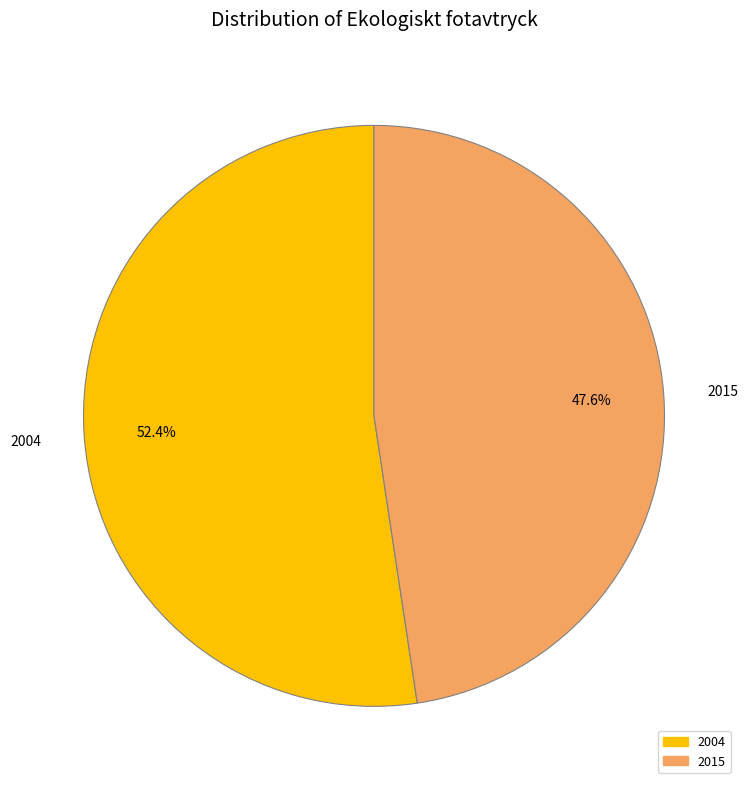

Between 2015 and 2004, which is larger?

2004